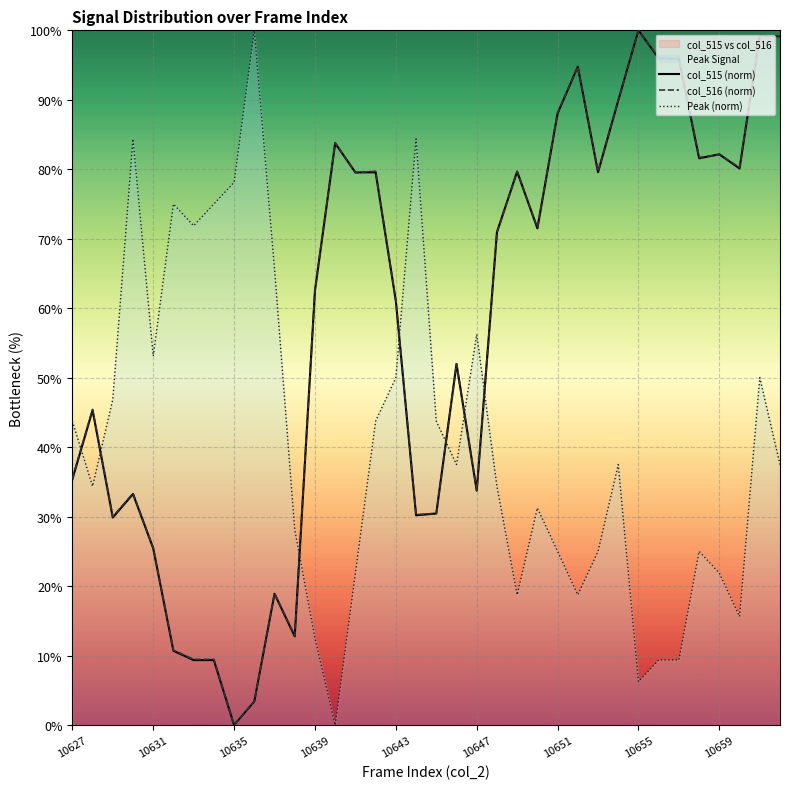

What is the highest value of the Peak (norm) series?

100.0